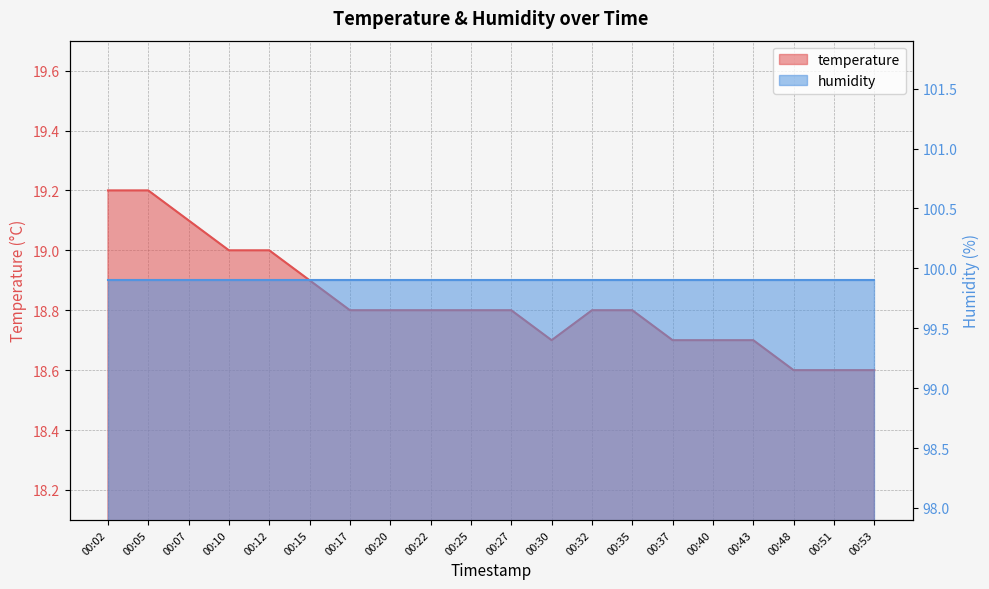

Reading left to right, transcribe all the data shown in this chart.

00:02=19.2	00:05=19.2	00:07=19.1	00:10=19.0	00:12=19.0	00:15=18.9	00:17=18.8	00:20=18.8	00:22=18.8	00:25=18.8	00:27=18.8	00:30=18.7	00:32=18.8	00:35=18.8	00:37=18.7	00:40=18.7	00:43=18.7	00:48=18.6	00:51=18.6	00:53=18.6